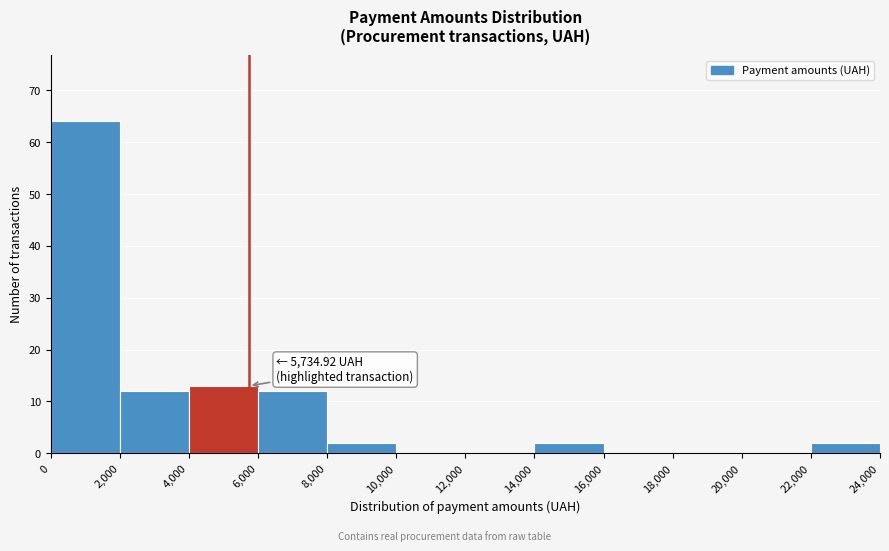

Over which range of the x-axis is the bar tallest?

0 to 2,000